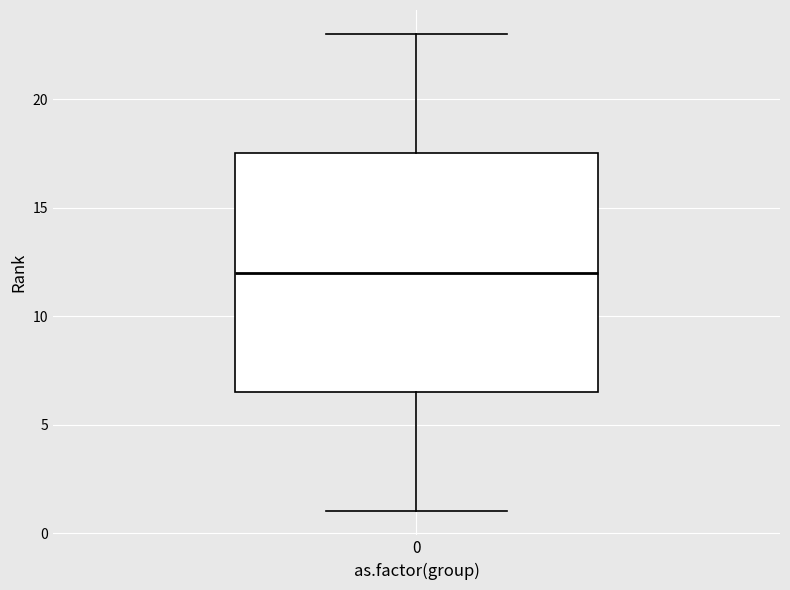

Where is the upper edge of the box at x = 0 on the y-axis? The values are not printed on the chart, so give them approximately, as read against the axis.

17.5